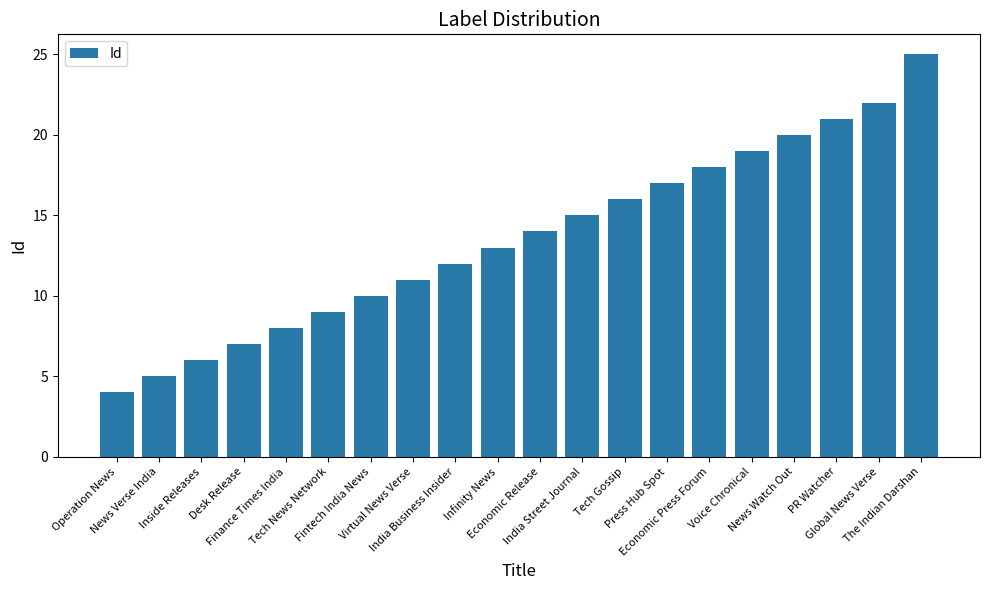

Rank the categories by value from highest to lowest.

The Indian Darshan, Global News Verse, PR Watcher, News Watch Out, Voice Chronical, Economic Press Forum, Press Hub Spot, Tech Gossip, India Street Journal, Economic Release, Infinity News, India Business Insider, Virtual News Verse, Fintech India News, Tech News Network, Finance Times India, Desk Release, Inside Releases, News Verse India, Operation News